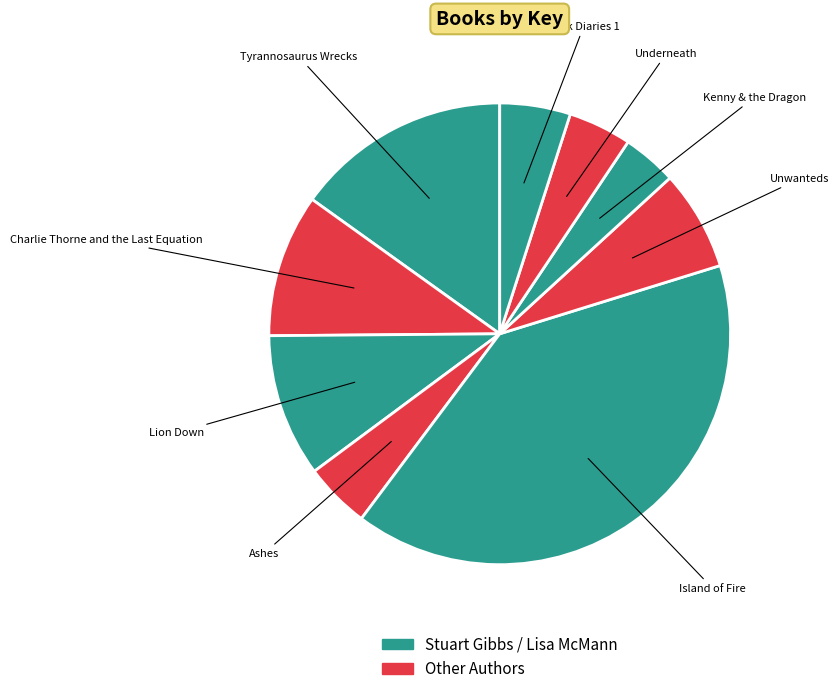

What is the ratio of the value at Tyrannosaurus Wrecks to the value at Lion Down?

1.5